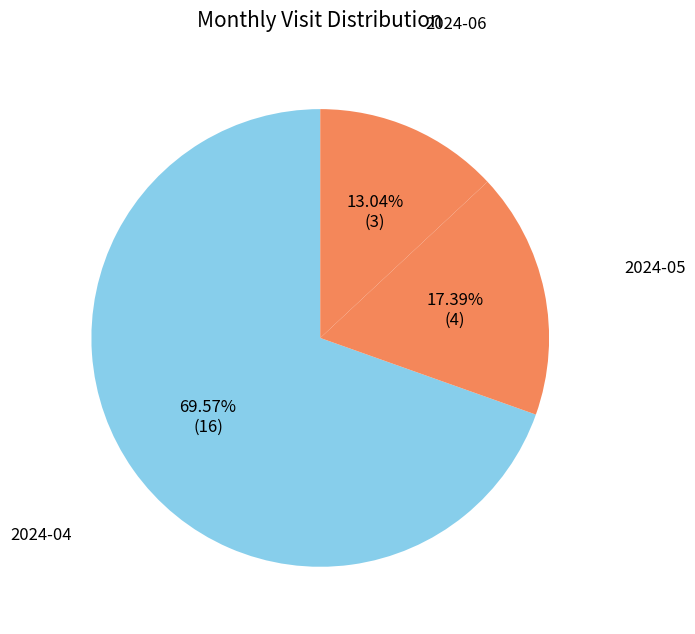

Is it true that 2024-04 is 70% of the pie?

True